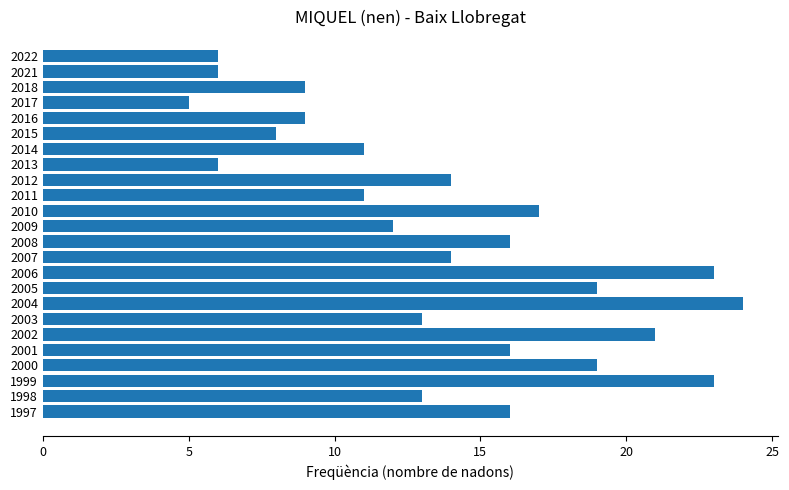

What is the change in value from 2022 to 2001?

+10